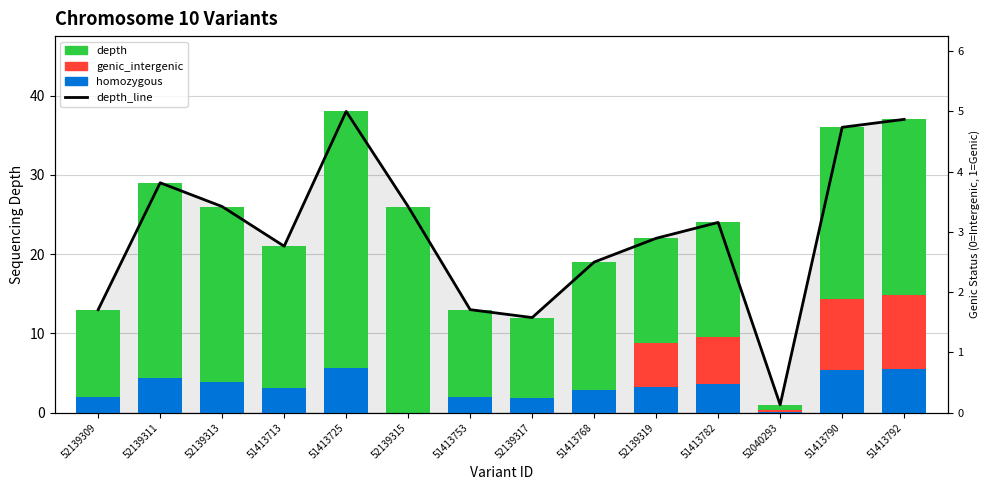

The value of genic_intergenic at 51413725 is 0.0. True or false?

True